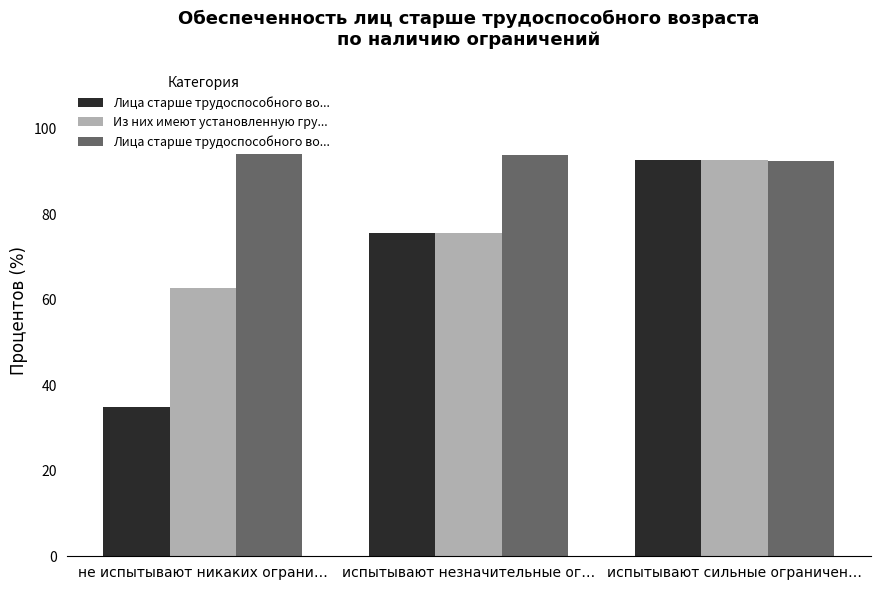

Are the bars grouped side by side (vs. stacked)?

Yes